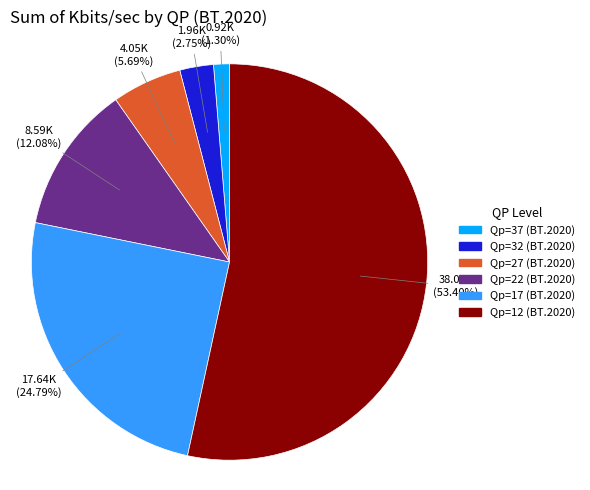

To the nearest percent, what is the difference between the Qp=37 (BT.2020) and Qp=12 (BT.2020) slice percentages?

52%